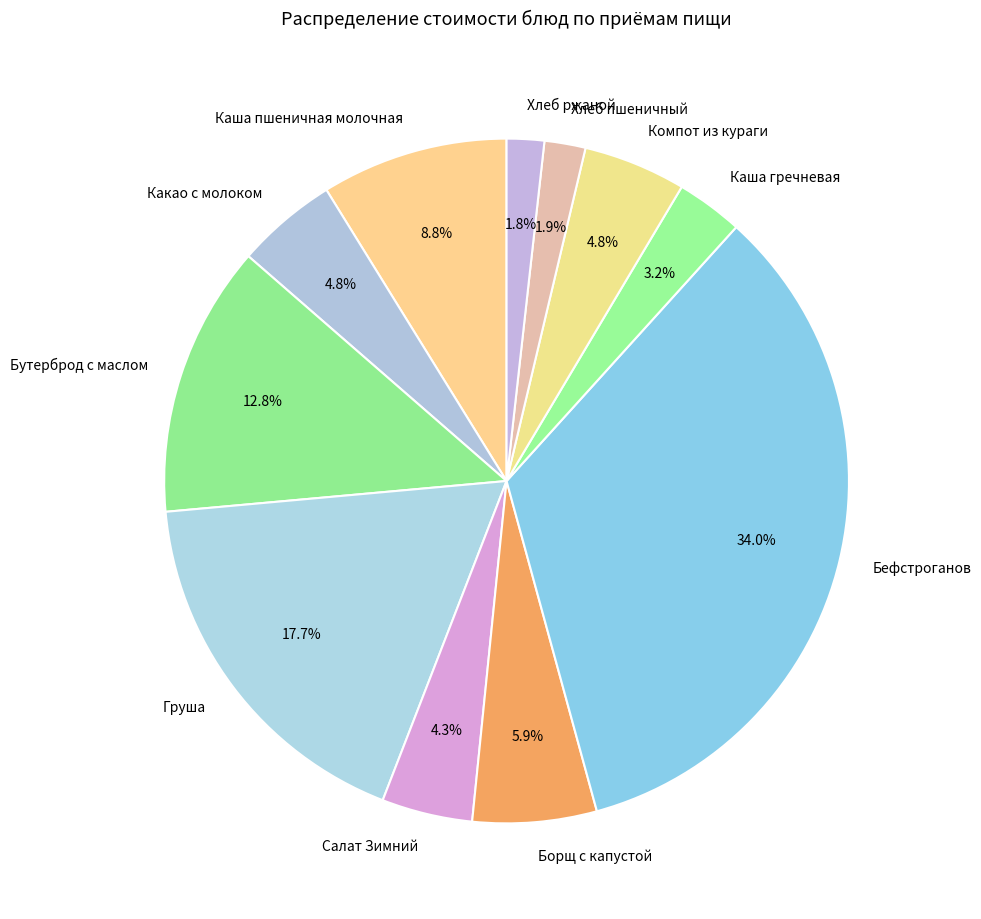

Does Хлеб пшеничный account for over 50% of the chart?

No